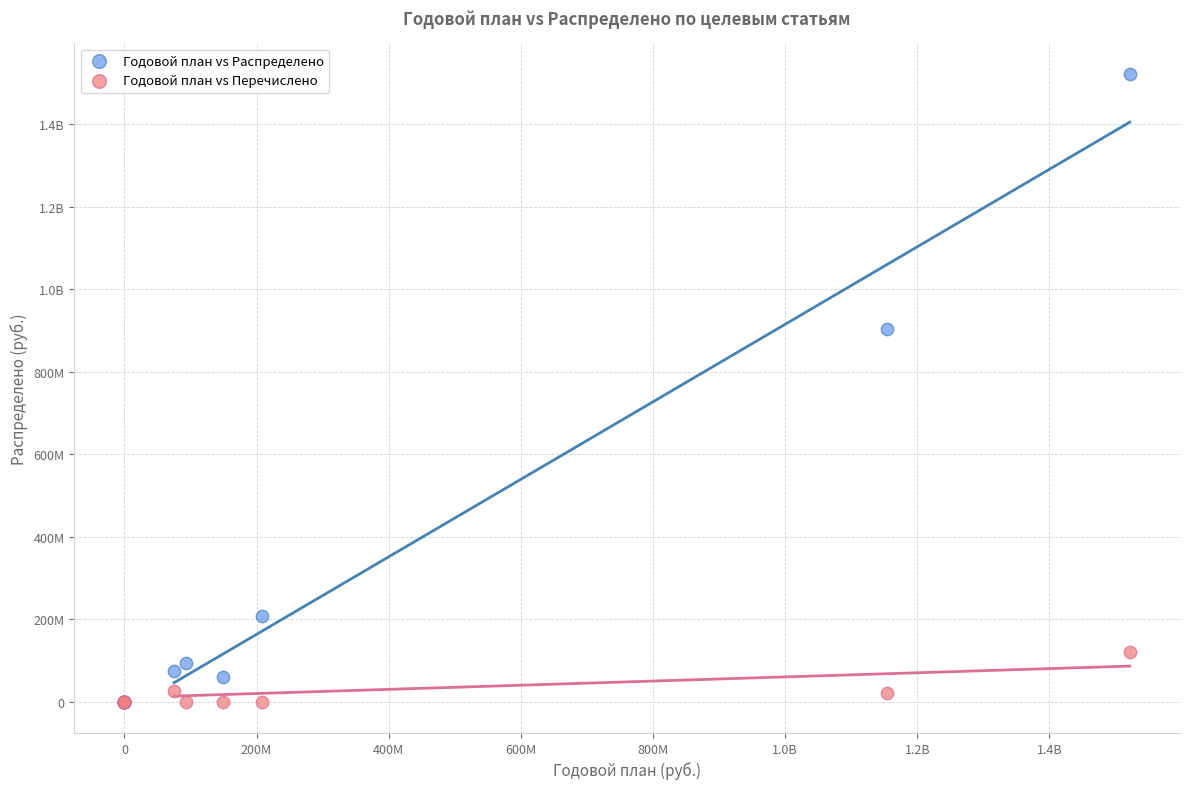

What are all the series names shown in the legend?

Годовой план vs Распределено, Годовой план vs Перечислено